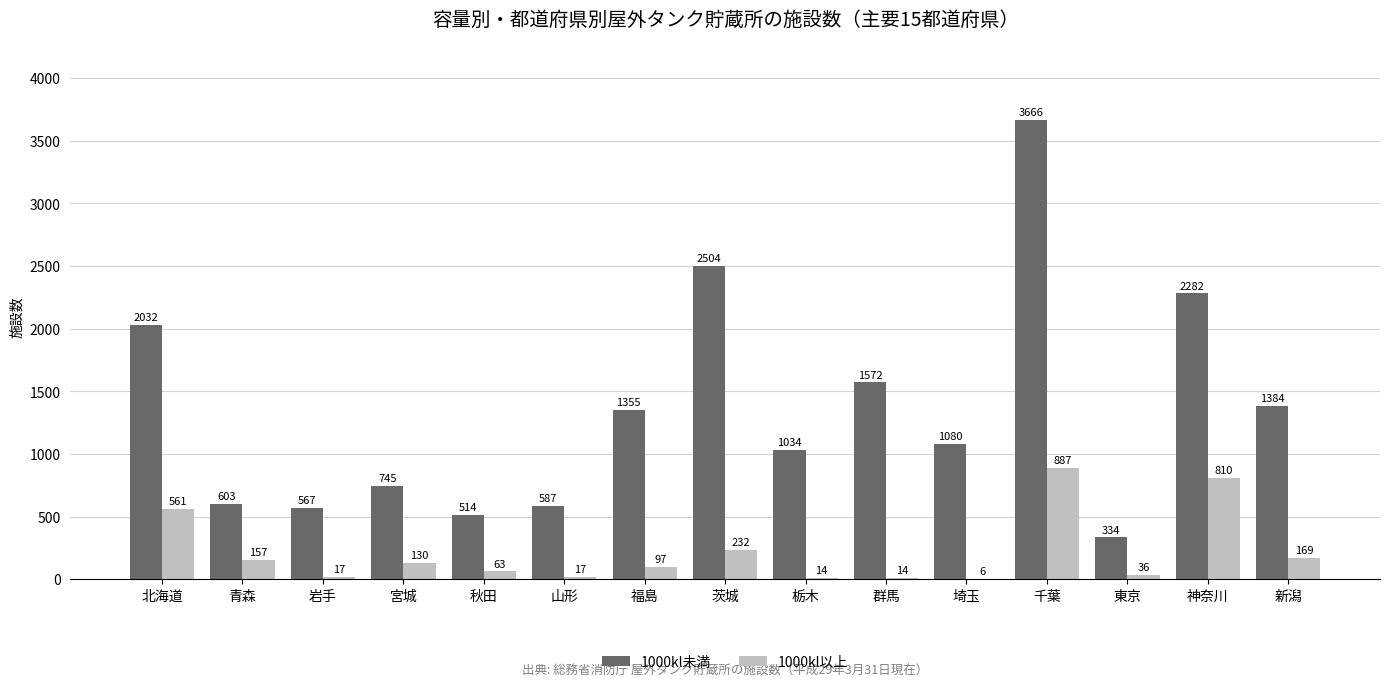

True or false: 1000kl未満 has a value of 1034 at 栃木.

True